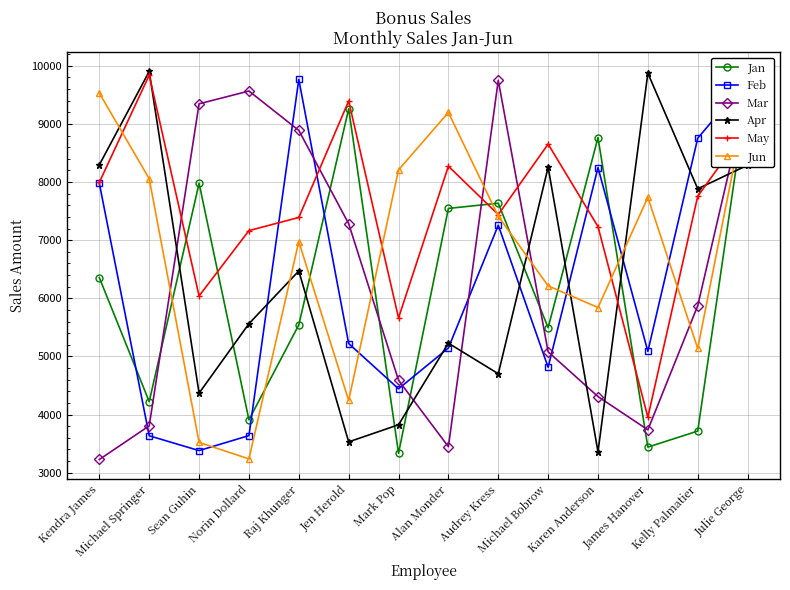

What is the label of the 14th point from the left?

Julie George